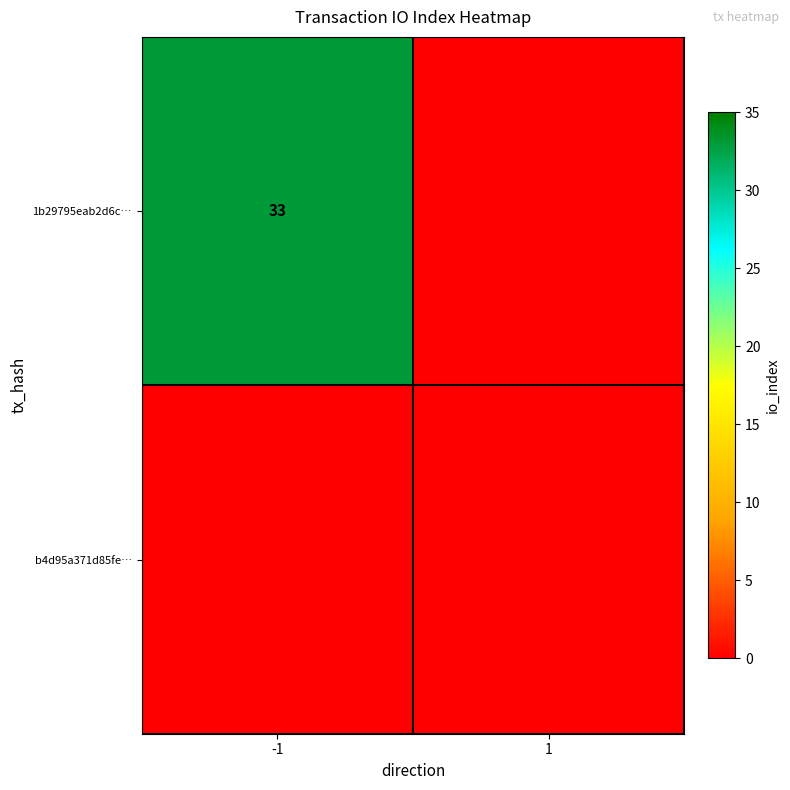

Between -1 and 1, which is larger?

-1